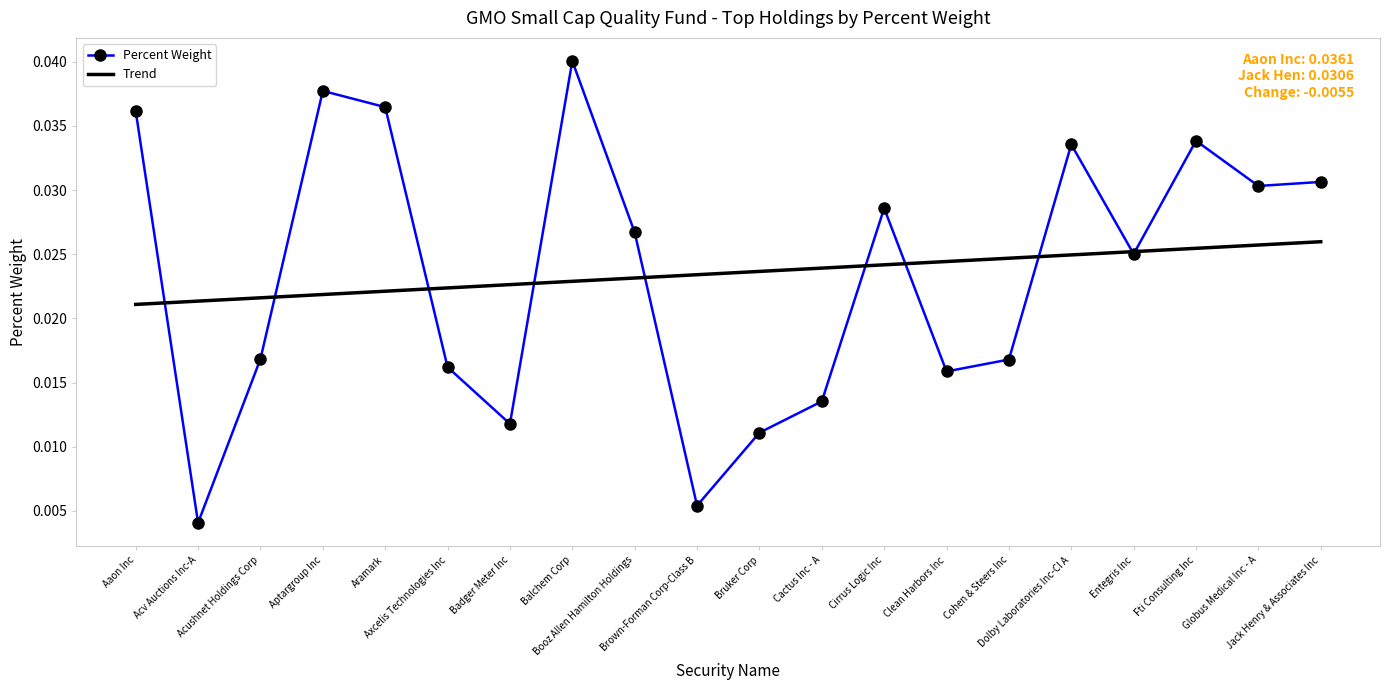

At how many categories does at least one series exceed 0?

20